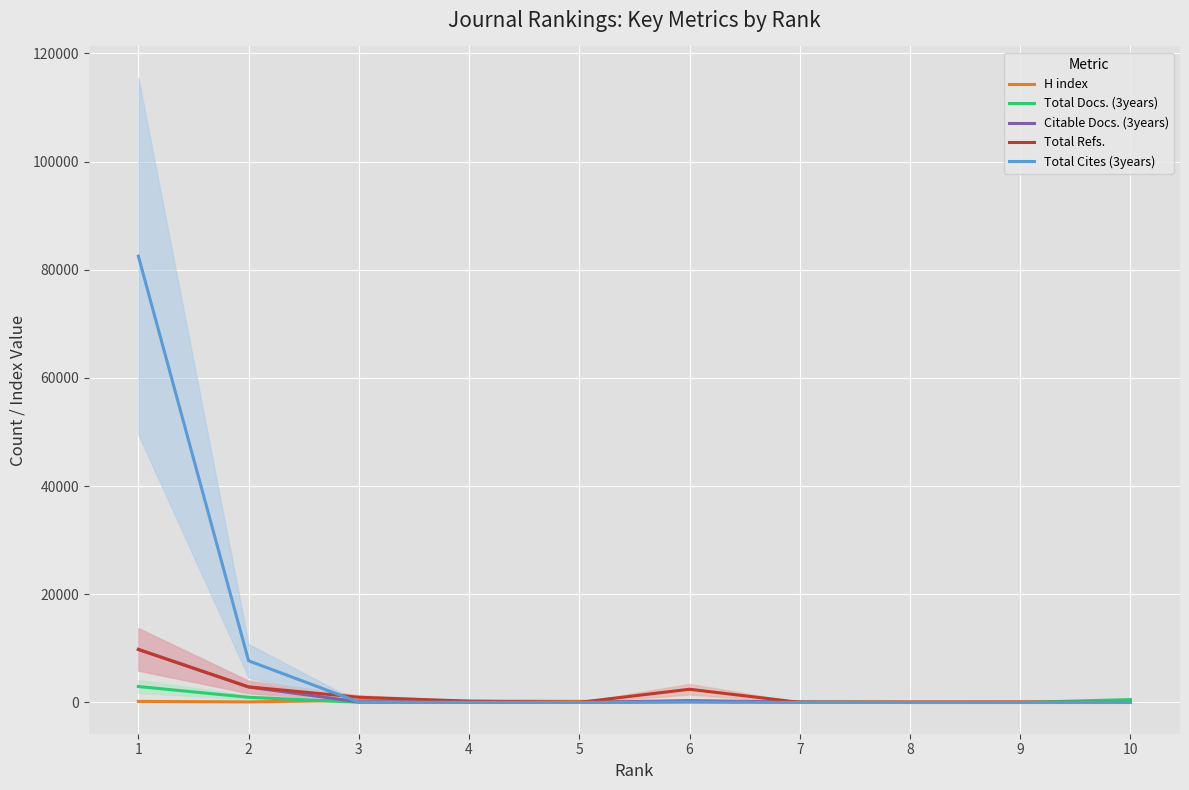

What is the difference between the maximum and minimum values in the Total Cites (3years) series?

82507